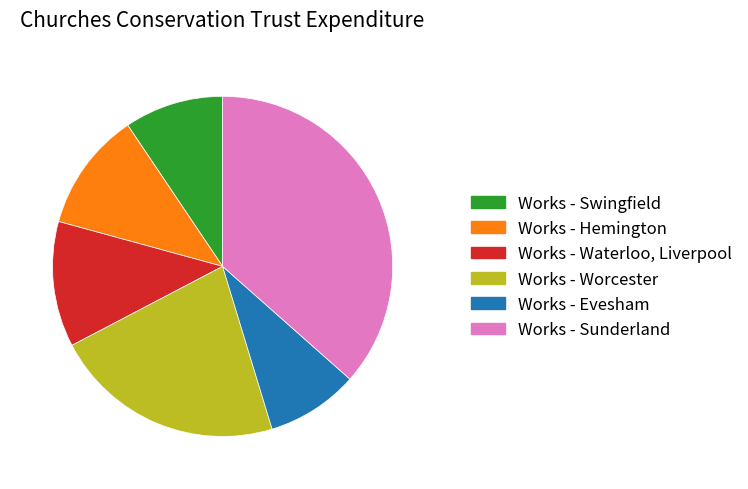

Rank the categories by value from lowest to highest.

Works - Evesham, Works - Swingfield, Works - Hemington, Works - Waterloo, Liverpool, Works - Worcester, Works - Sunderland